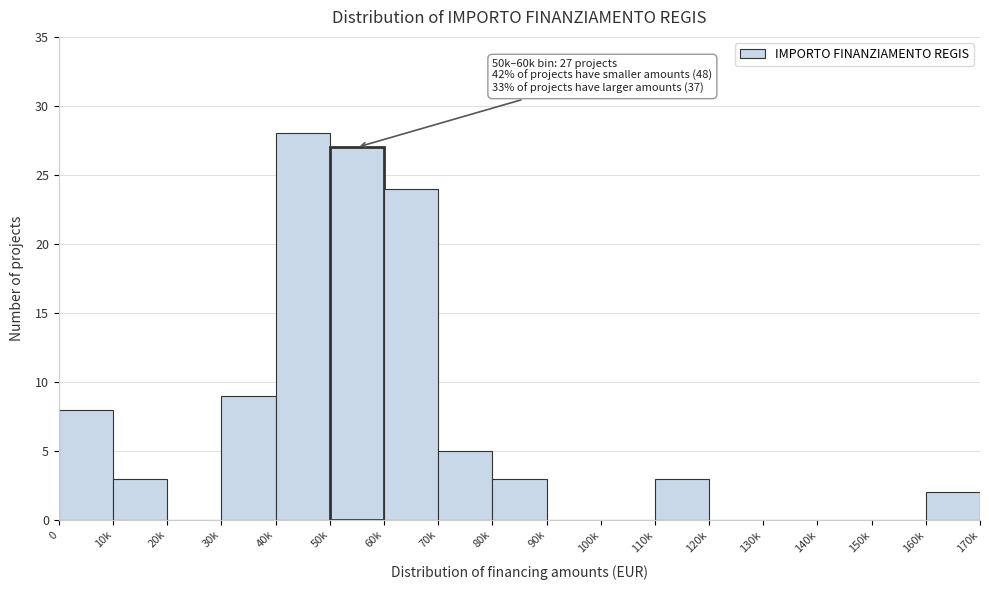

Reading left to right, what are all the values shown in this chart?

0=8	10k=3	20k=0	30k=9	40k=28	50k=27	60k=24	70k=5	80k=3	90k=0	100k=0	110k=3	120k=0	130k=0	140k=0	150k=0	160k=2